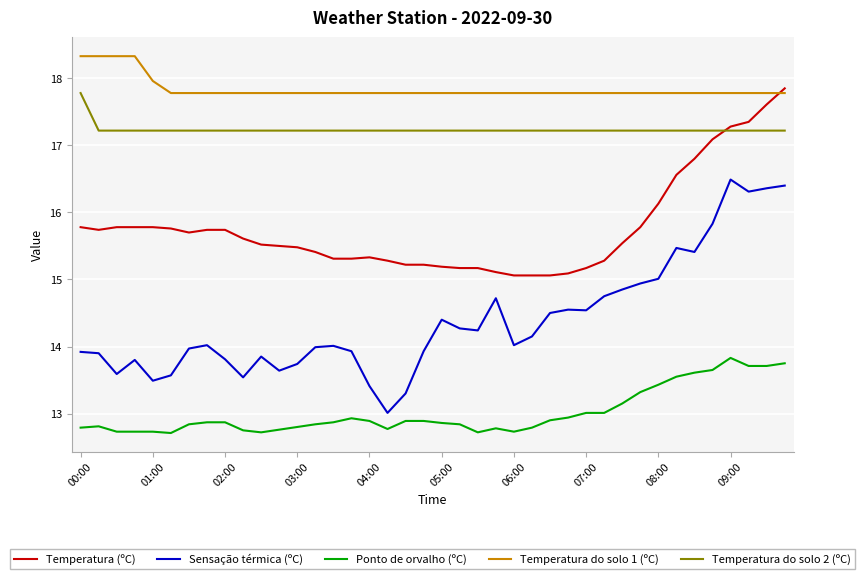

Which series has the largest total across all categories?

Temperatura do solo 1 (ºC)